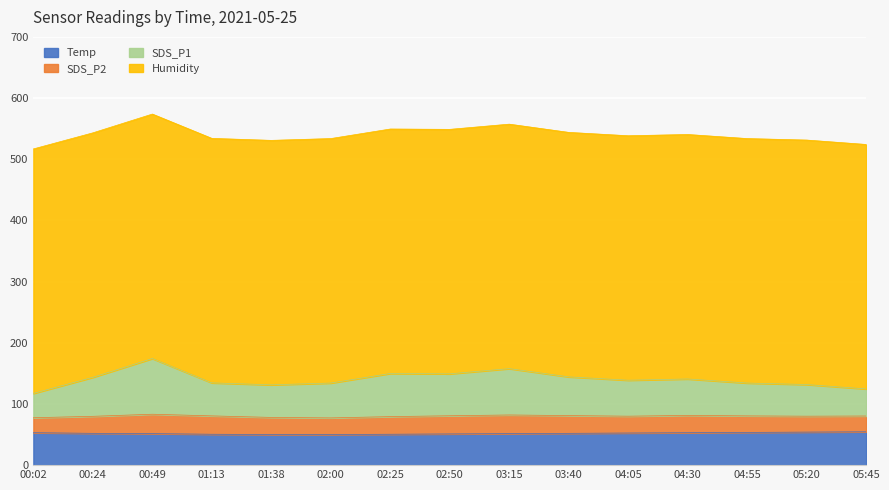

Between 00:02 and 00:49, which series saw the biggest shift?

SDS_P1